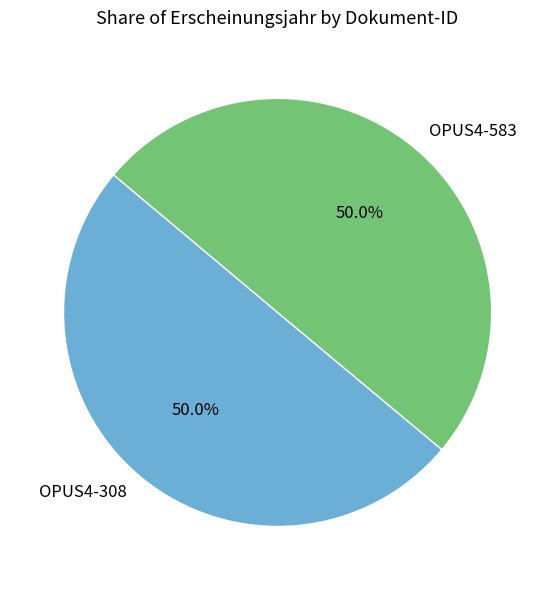

What is the ratio of the value at OPUS4-308 to the value at OPUS4-583?

1.0